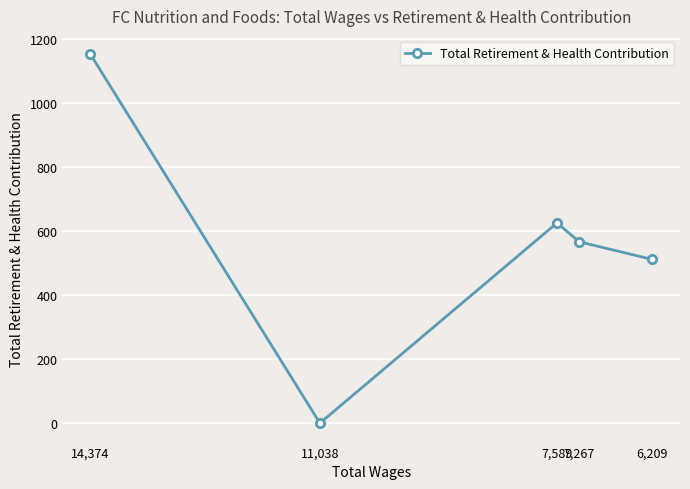

What is the change in value from 11,038 to 6,209?

+512